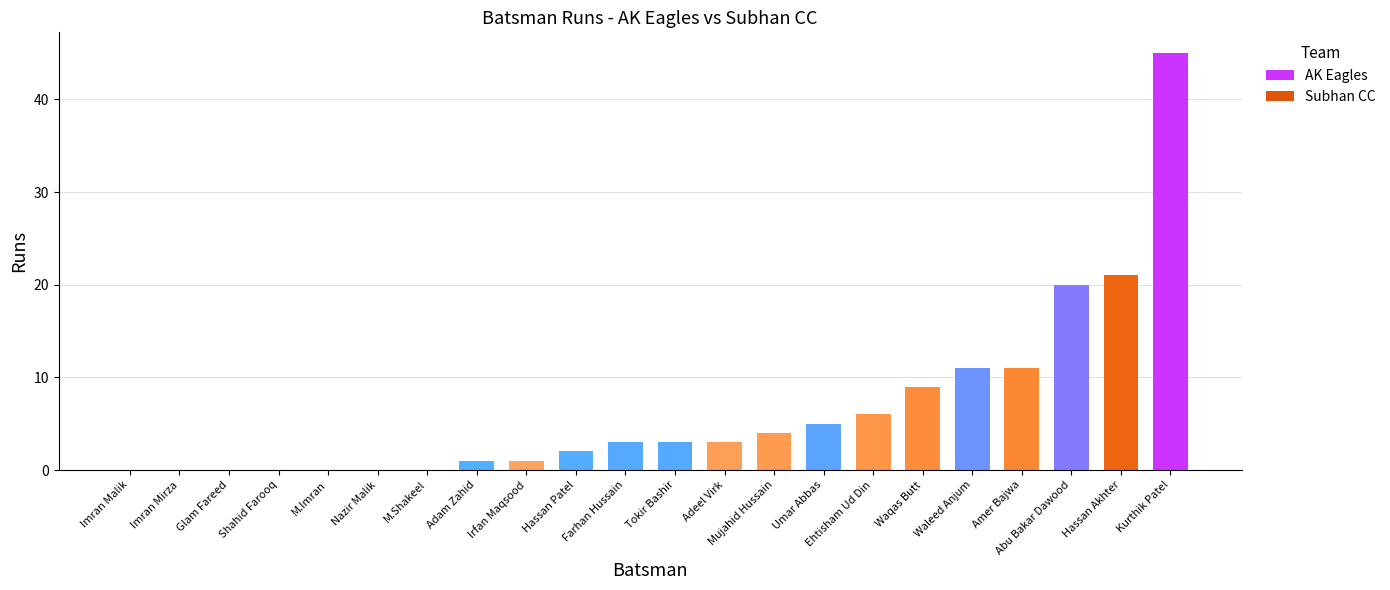

Reading left to right, extract all data points from this chart.

Imran Malik=0	Imran Mirza=0	Glam Fareed=0	Shahid Farooq=0	M.Imran=0	Nazir Malik=0	M.Shakeel=0	Adam Zahid=1	Irfan Maqsood=1	Hassan Patel=2	Farhan Hussain=3	Tokir Bashir=3	Adeel Virk=3	Mujahid Hussain=4	Umar Abbas=5	Ehtisham Ud Din=6	Waqas Butt=9	Waleed Anjum=11	Amer Bajwa=11	Abu Bakar Dawood=20	Hassan Akhter=21	Kurthik Patel=45